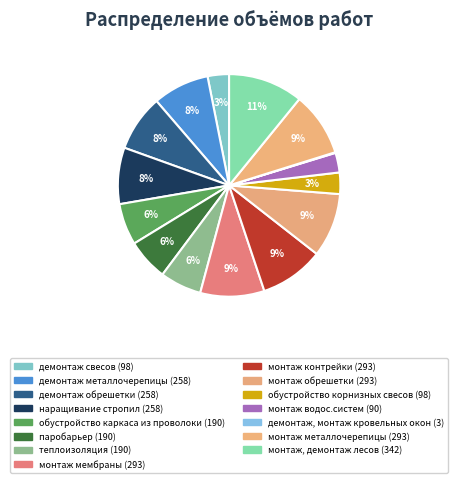

Is there a majority slice in this chart?

No